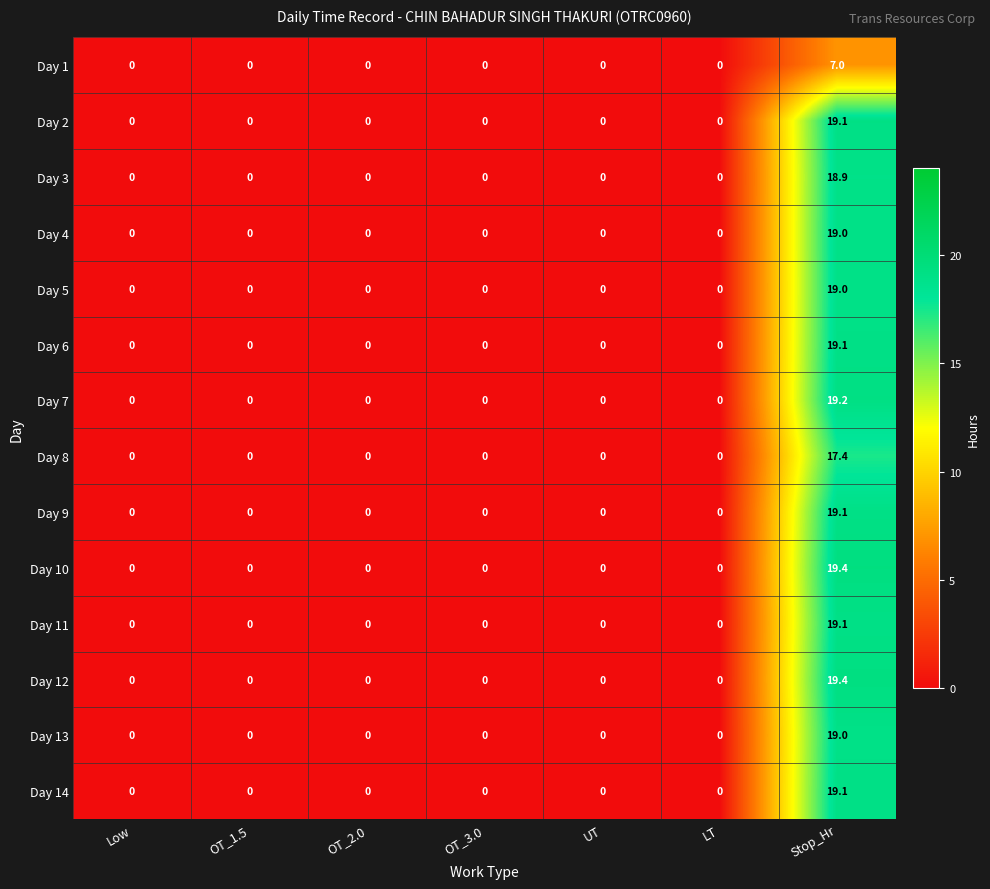

Is it true that Day 2 equals 0.0 at OT_1.5?

True